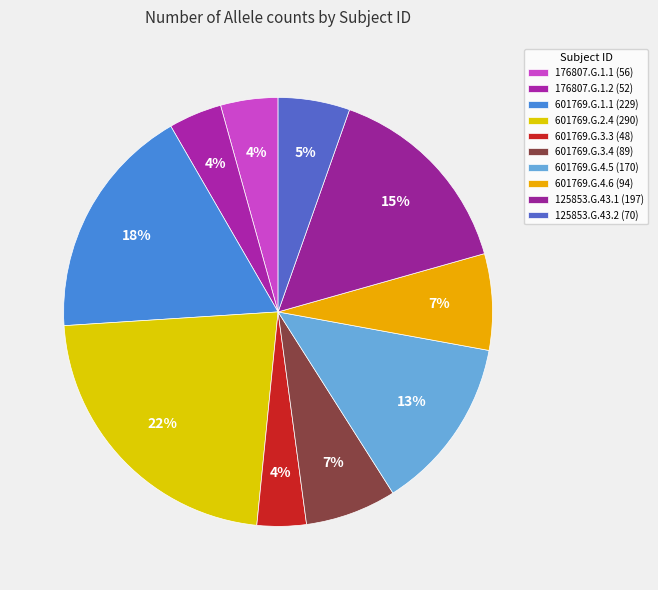

What is the change in value from 176807.G.1.2 to 601769.G.2.4?

+238